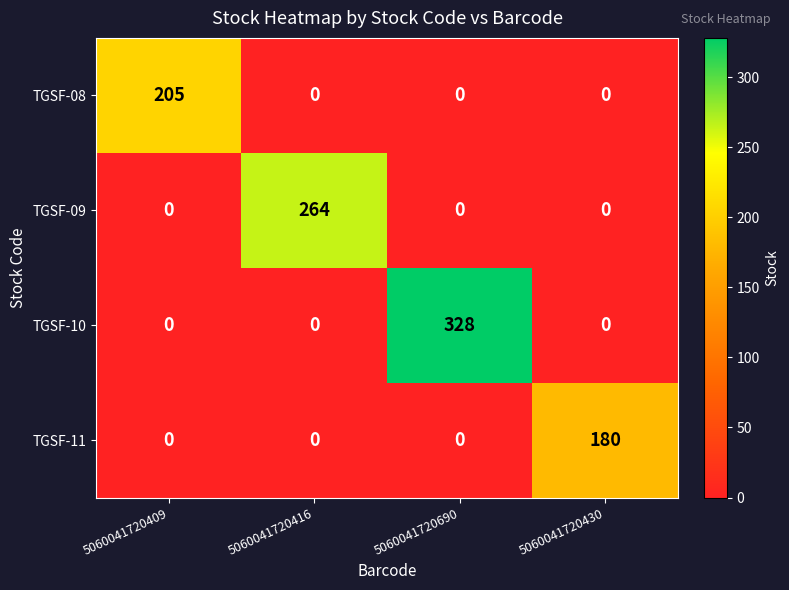

Reading right to left, list all the values displayed in this chart.

TGSF-08: 5060041720430=0	5060041720690=0	5060041720416=0	5060041720409=205
TGSF-09: 5060041720430=0	5060041720690=0	5060041720416=264	5060041720409=0
TGSF-10: 5060041720430=0	5060041720690=328	5060041720416=0	5060041720409=0
TGSF-11: 5060041720430=180	5060041720690=0	5060041720416=0	5060041720409=0